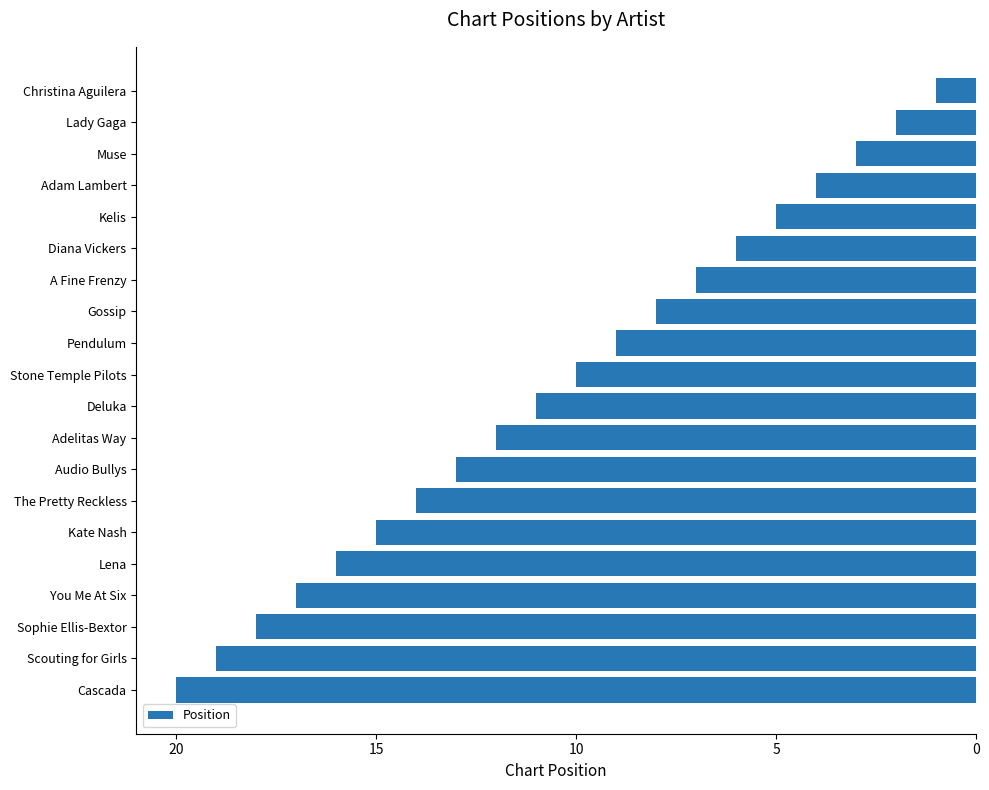

What is the sum of all values?

210